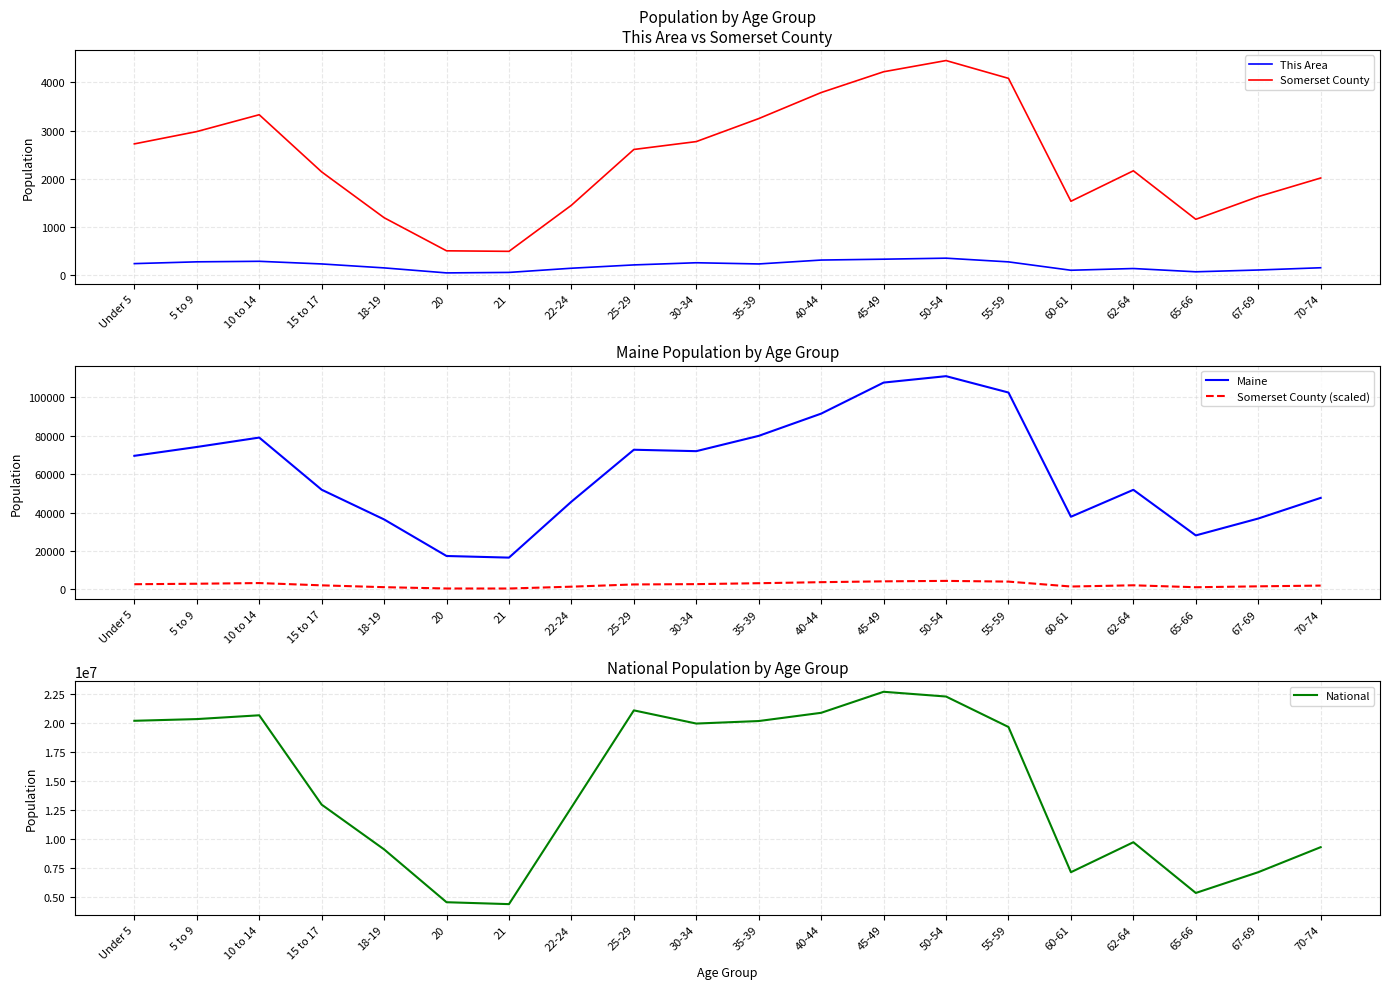

What is the total value across all series at 22-24?

12761286